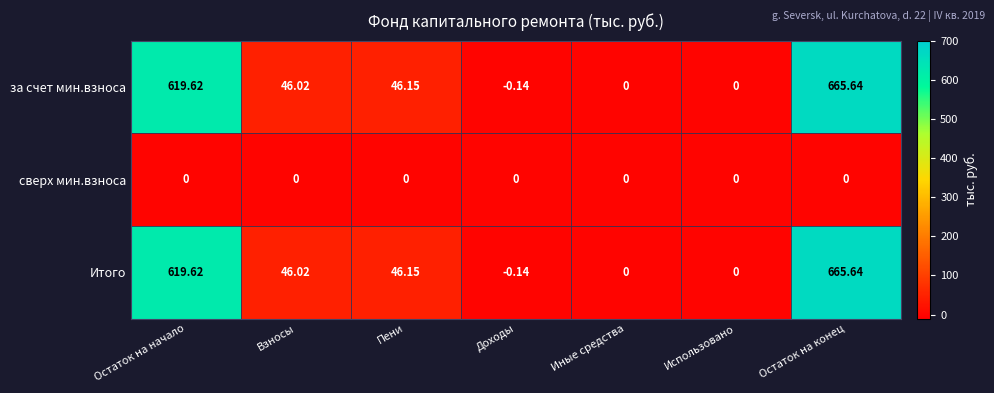

At which category does the chart reach its minimum across all series?

Доходы